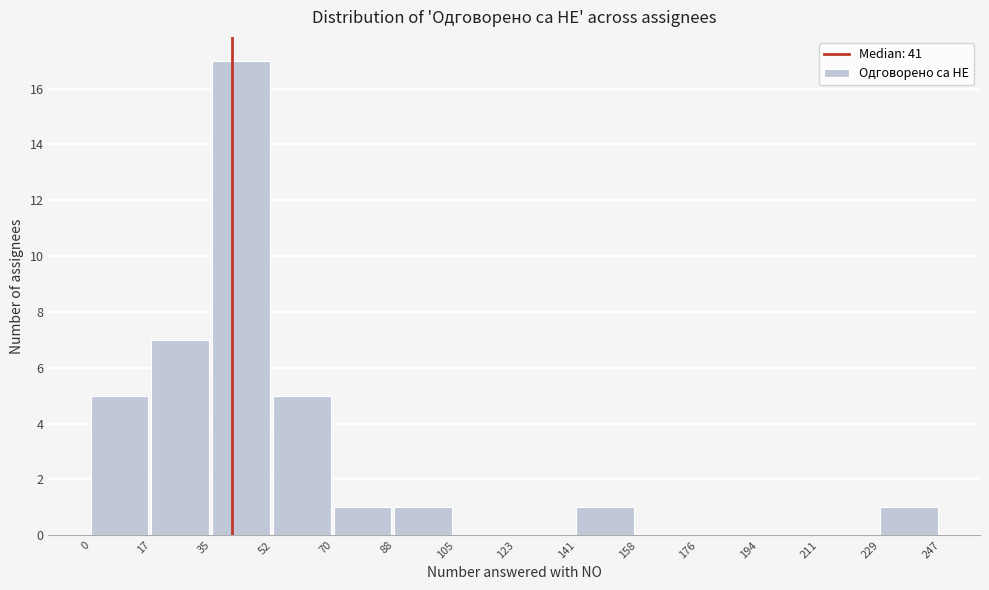

Reading left to right, list every bar in this chart as the range it spans on the x-axis followed by its height. The values are not printed on the chart, so give them approximately, as read against the axis.

0 to 17: 5
17 to 35: 7
35 to 52: 17
52 to 70: 5
70 to 88: 1
88 to 105: 1
105 to 123: 0
123 to 141: 0
141 to 158: 1
158 to 176: 0
176 to 194: 0
194 to 211: 0
211 to 229: 0
229 to 247: 1